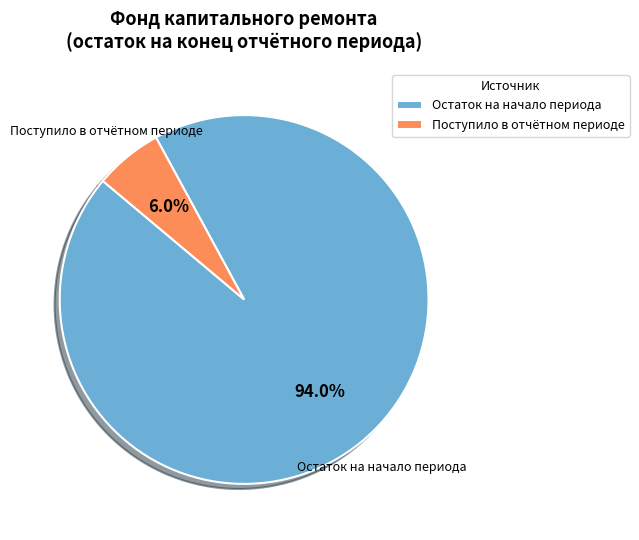

Rank the categories by value from lowest to highest.

Поступило в отчётном периоде, Остаток на начало периода